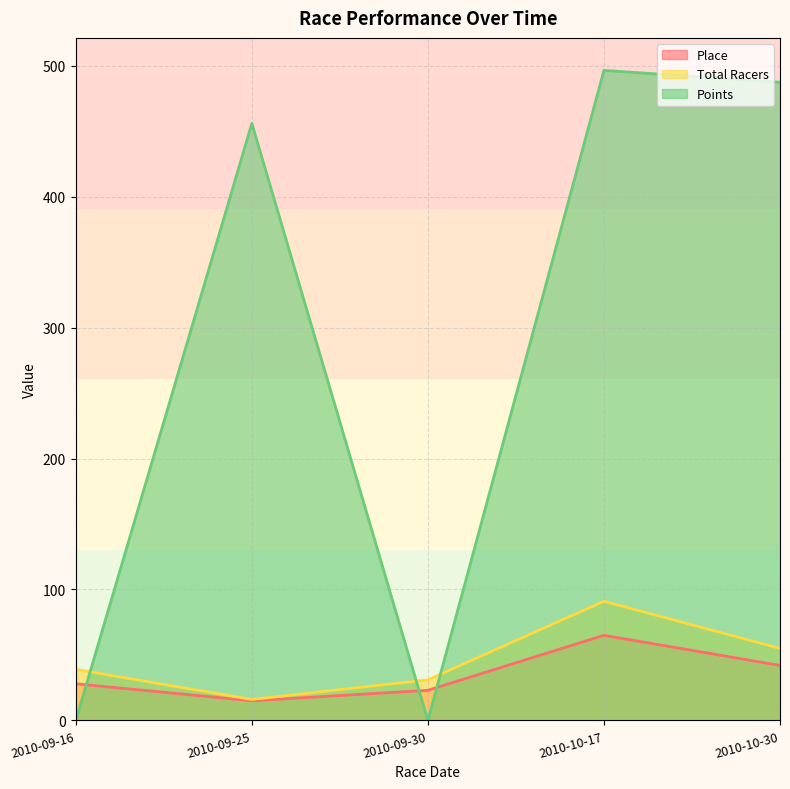

What is the label of the 2nd point from the left?

2010-09-25